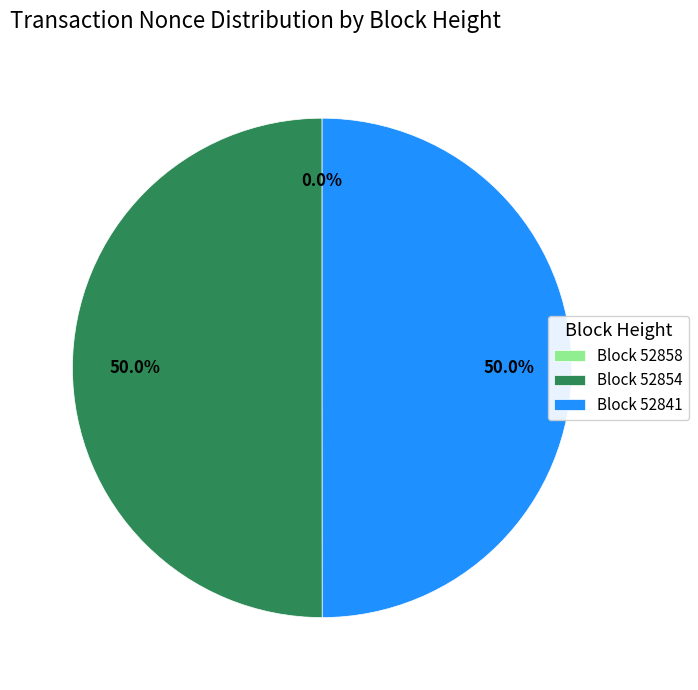

How many segments does this pie chart have?

3